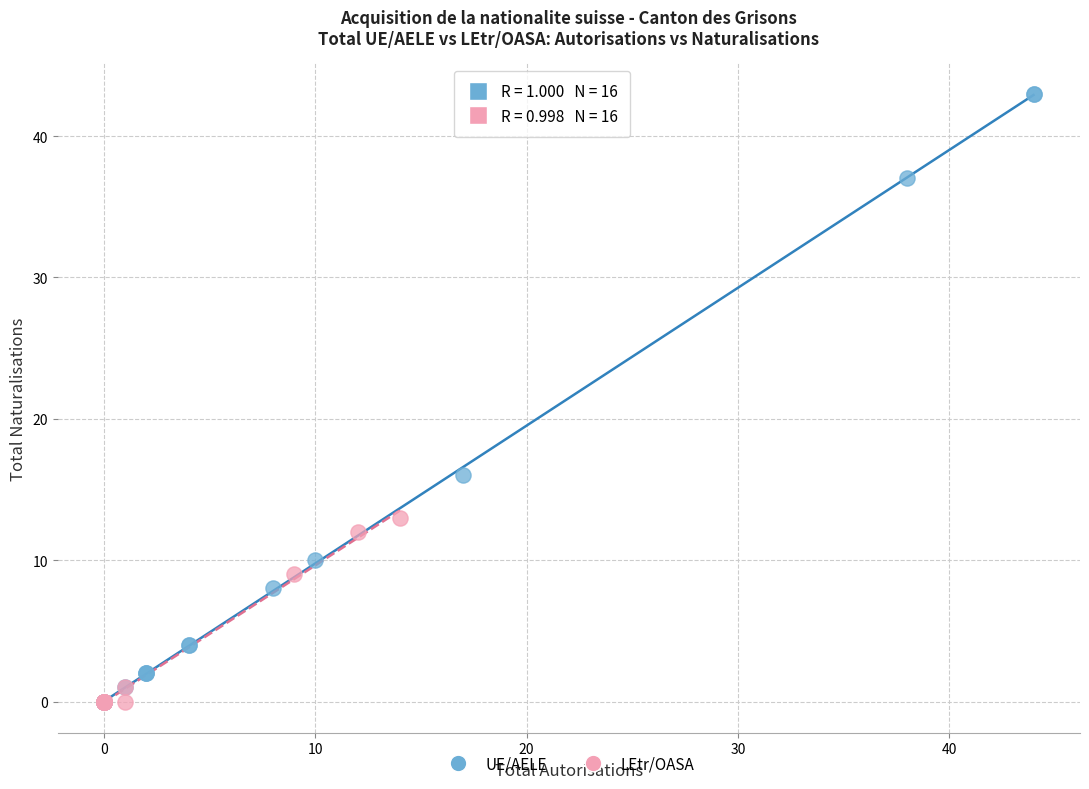

Which series contains the highest Y value?

UE/AELE